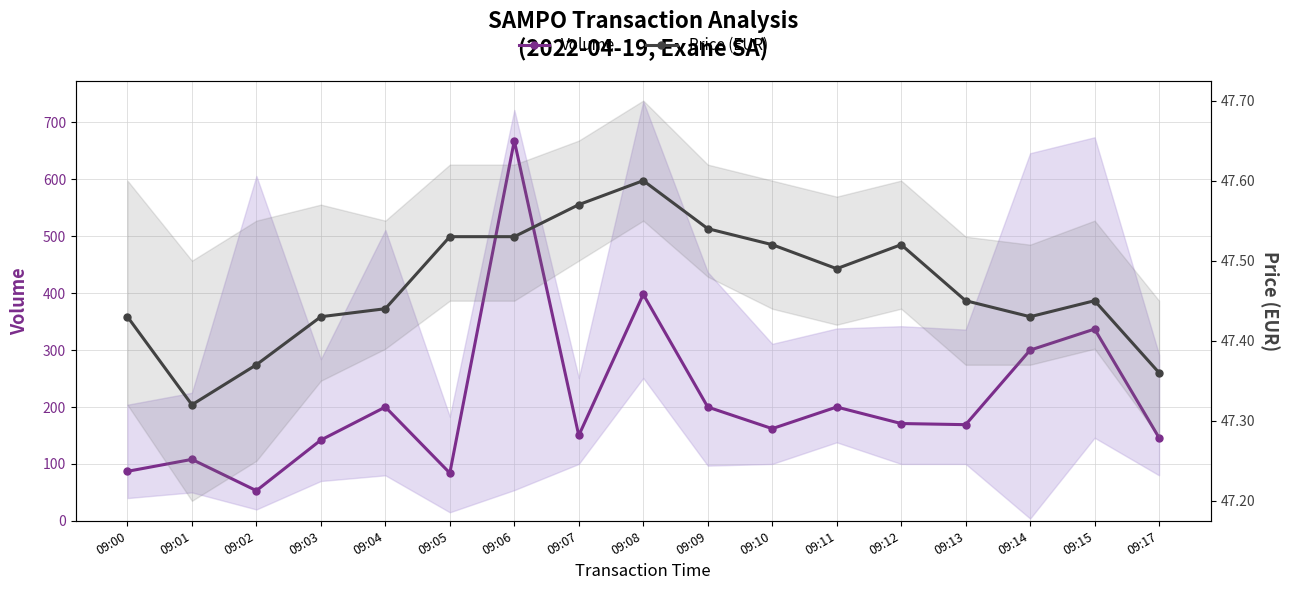

What is the difference between the maximum and minimum values in the Price (EUR) series?

0.3